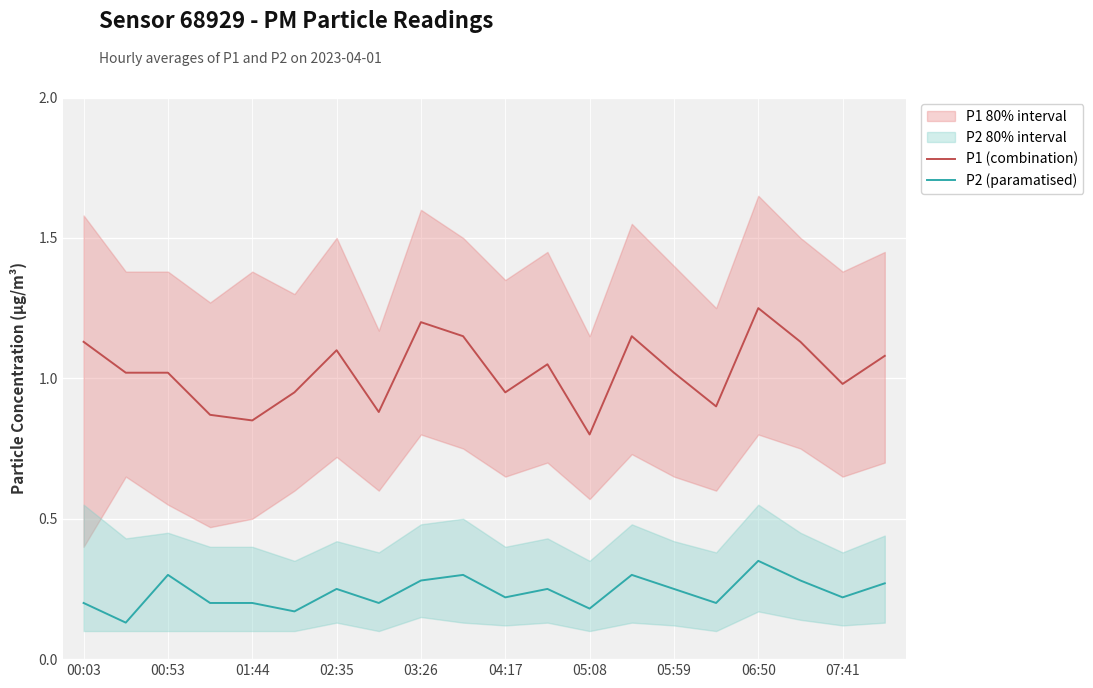

Which series has the largest range (max minus min)?

P1 (combination)